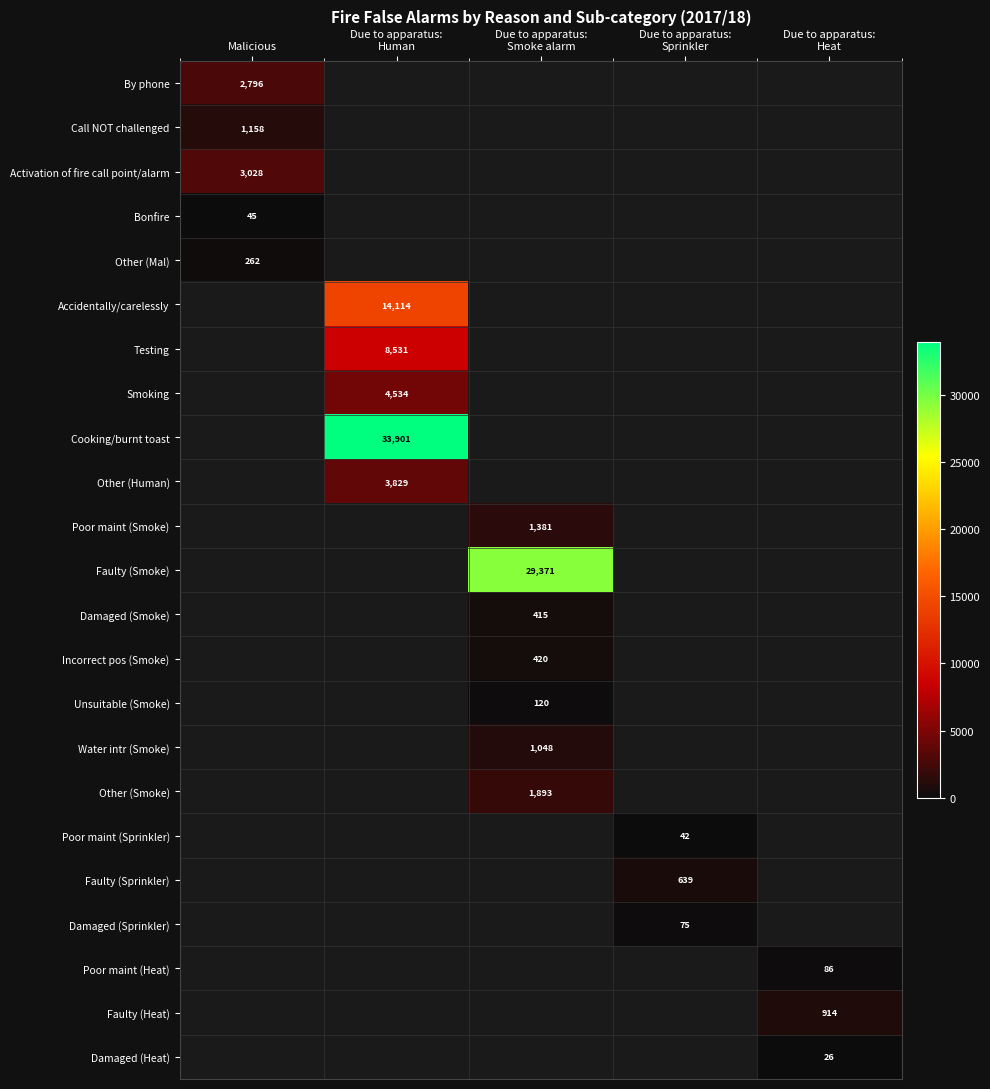

True or false: By phone has a value of 1345 at Malicious.

False